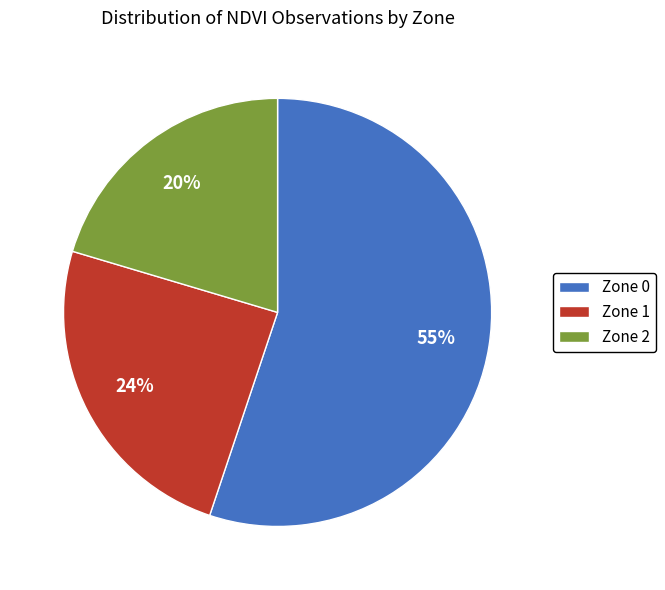

Do Zone 2 and Zone 1 together represent more than half of the pie?

No